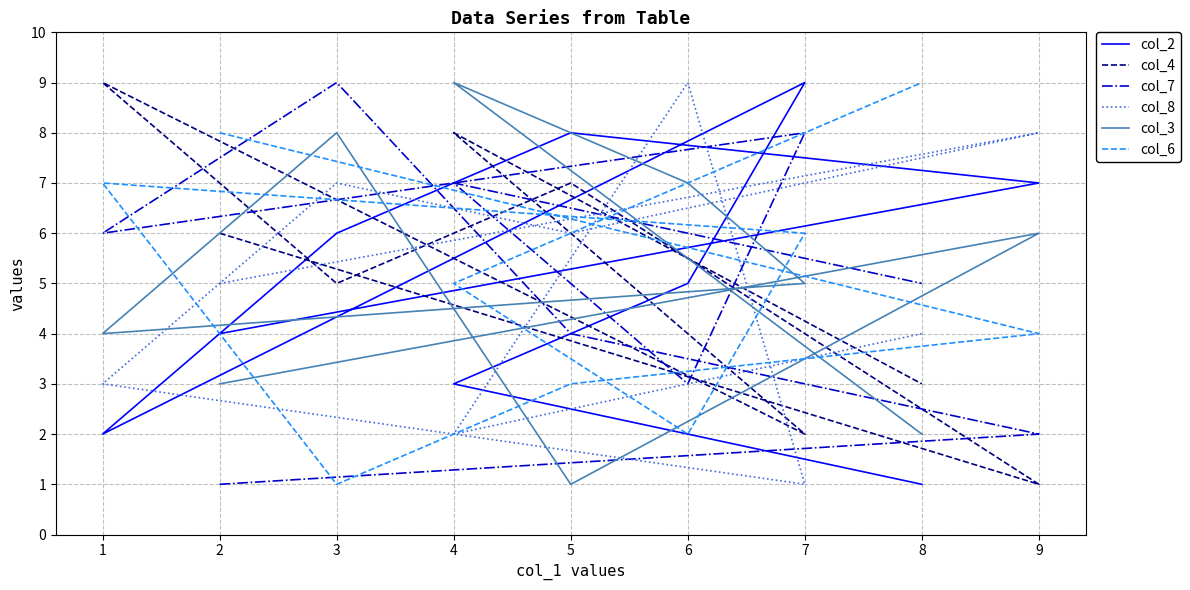

At which category is the sum across all series the highest?

3